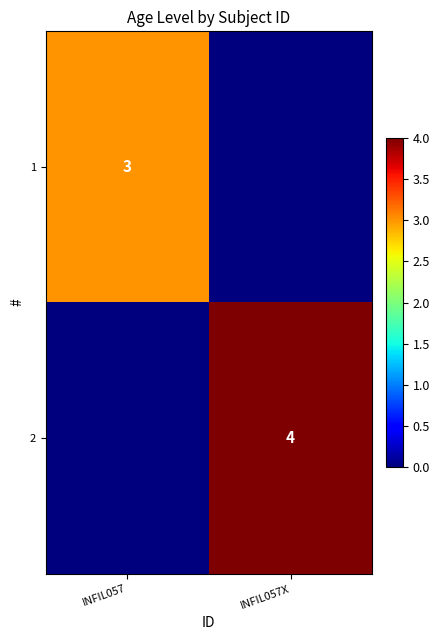

True or false: 2 has a value of 4 at INFIL057X.

True